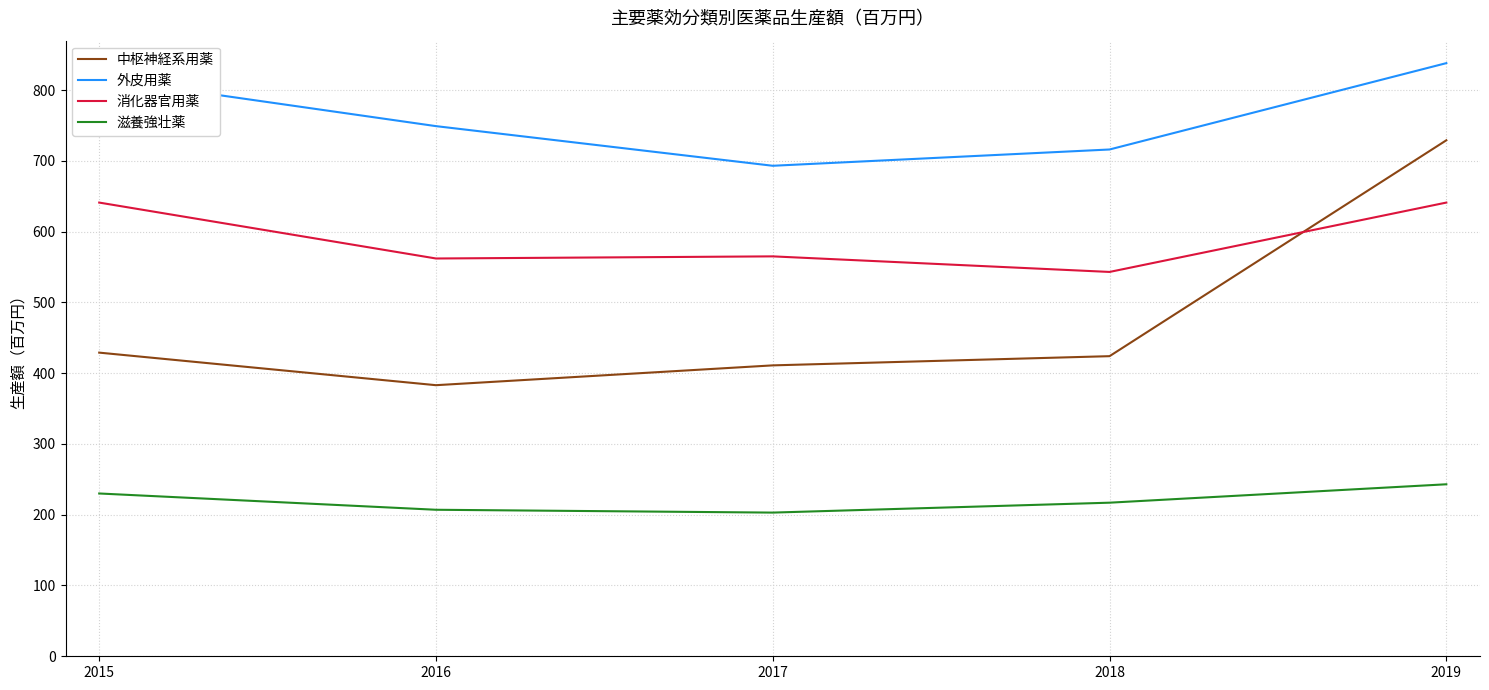

The 消化器官用薬 series shows 153 at 2018. True or false?

False